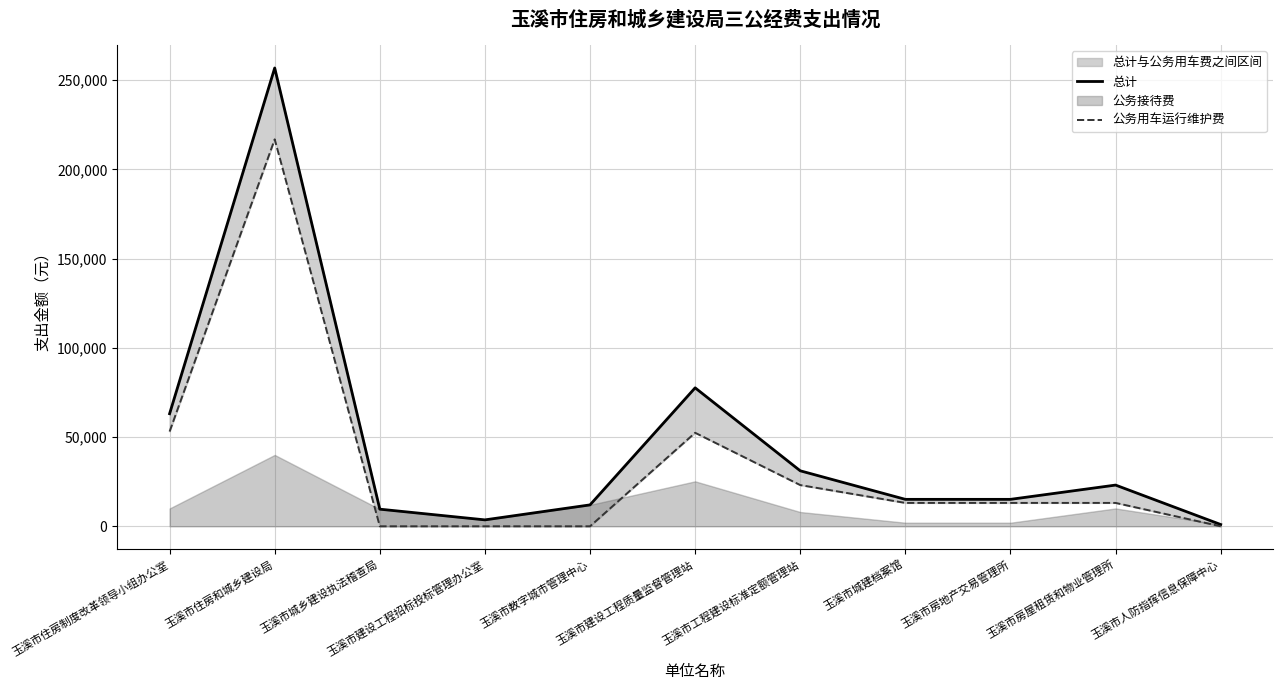

Which category has the lowest value in the 总计 series?

玉溪市人防指挥信息保障中心